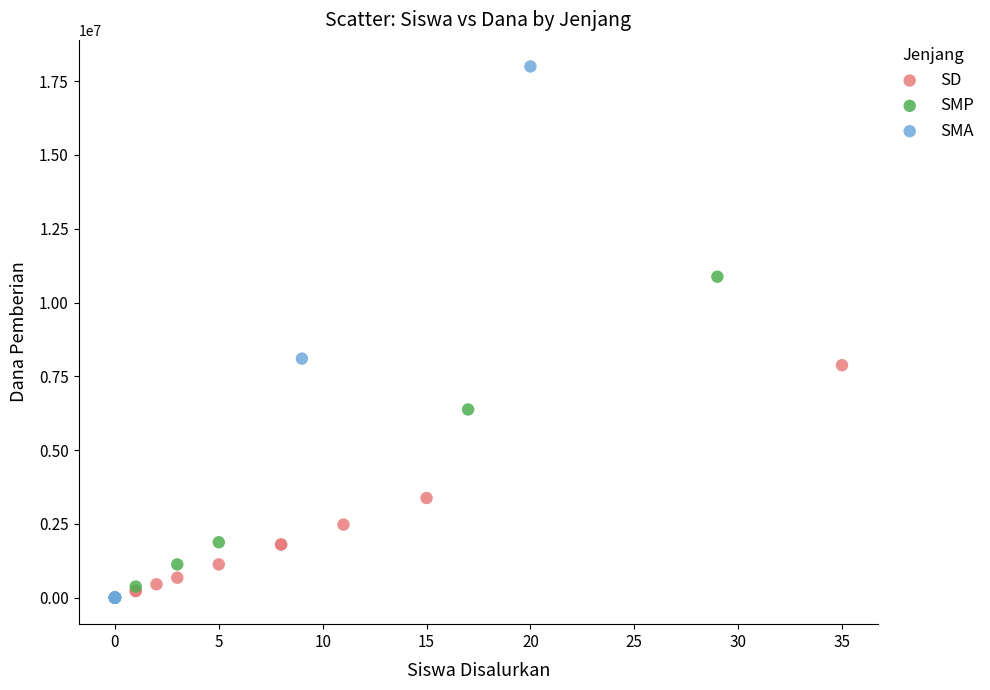

Which series reaches the maximum Y coordinate?

SMA